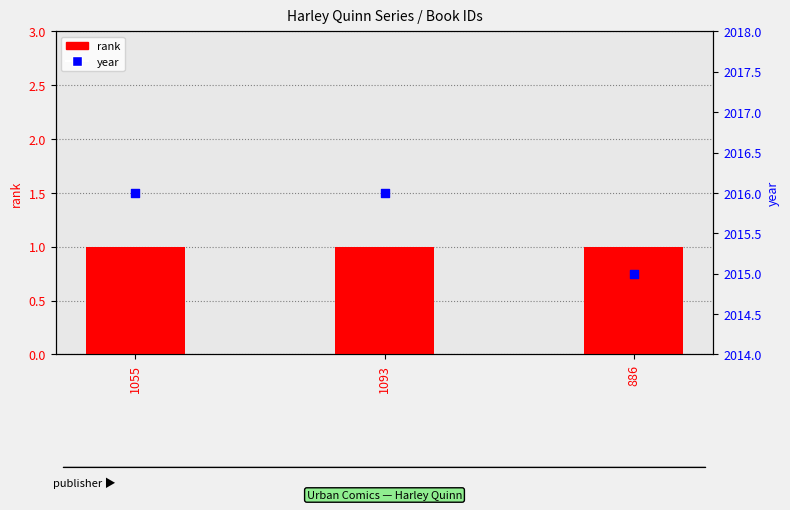

Which series has the widest spread of Y values?

year